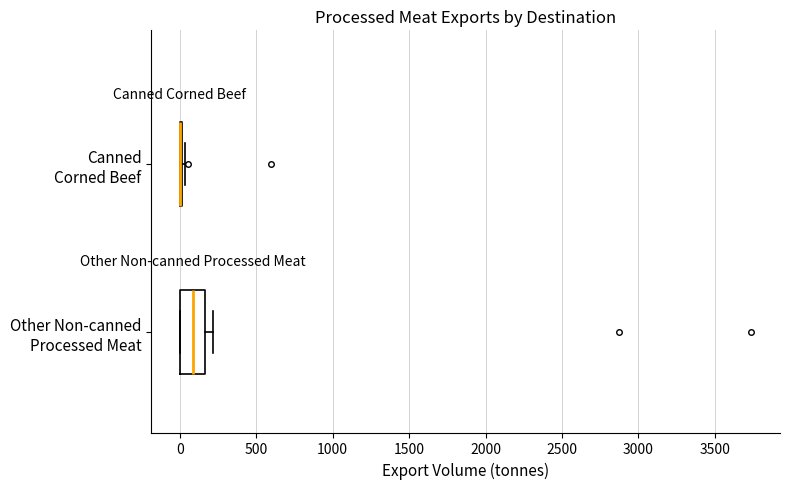

Reading bottom to top, transcribe this box plot: for each box, give where its median line is, the range the box spans, and where its two whiskers end, as read against the x-axis. The values are not printed on the chart, so give them approximately, as read against the axis.

Other Non-canned Processed Meat: median 100, box 0 to 150, whiskers 0 to 200
Canned Corned Beef: box collapsed to a line at 0, whiskers 0 to 50